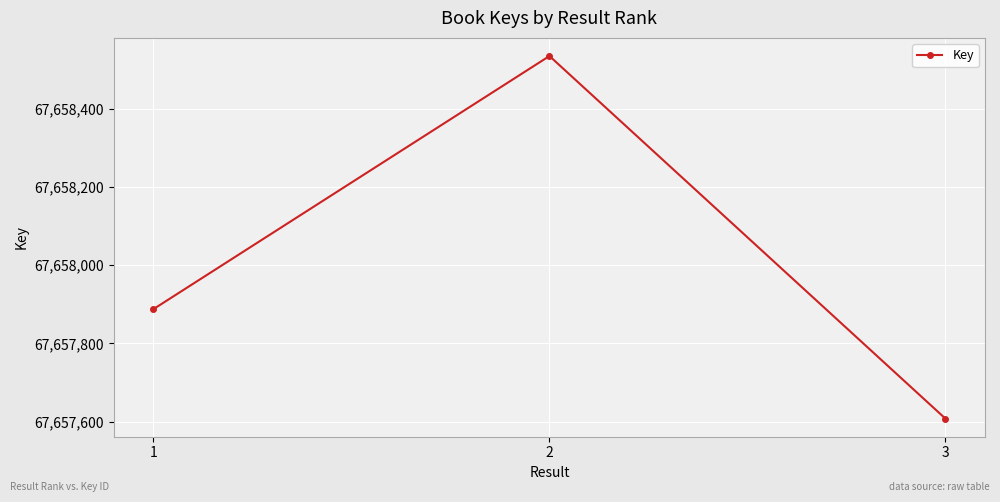

Does the chart have visible grid lines?

Yes